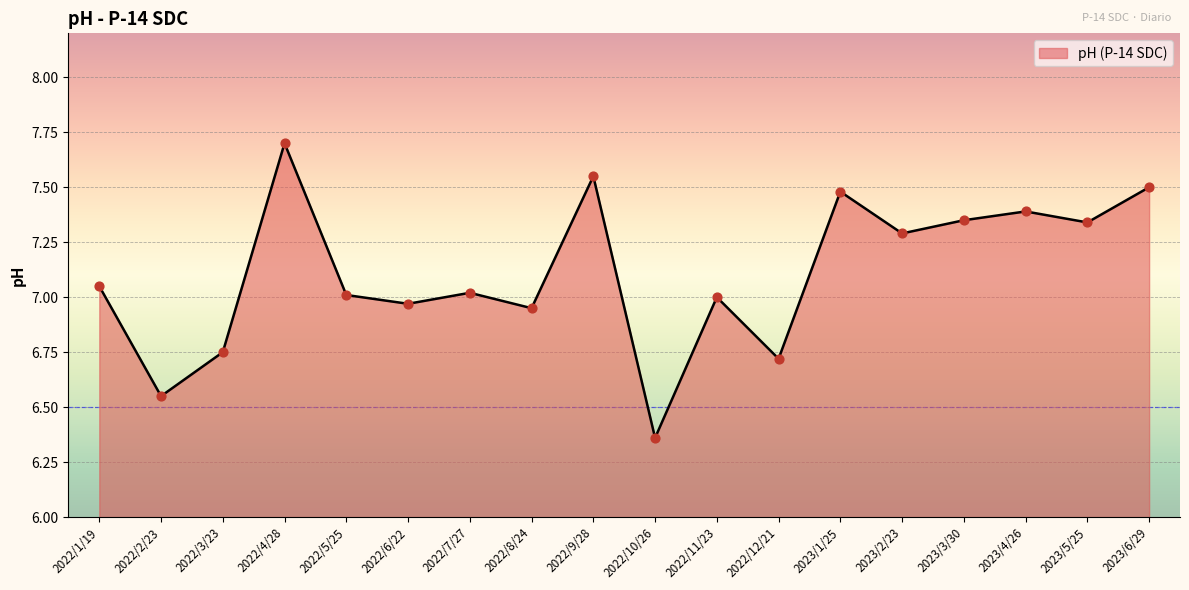

What is the change in value from 2023/1/25 to 2023/2/23?

-0.2